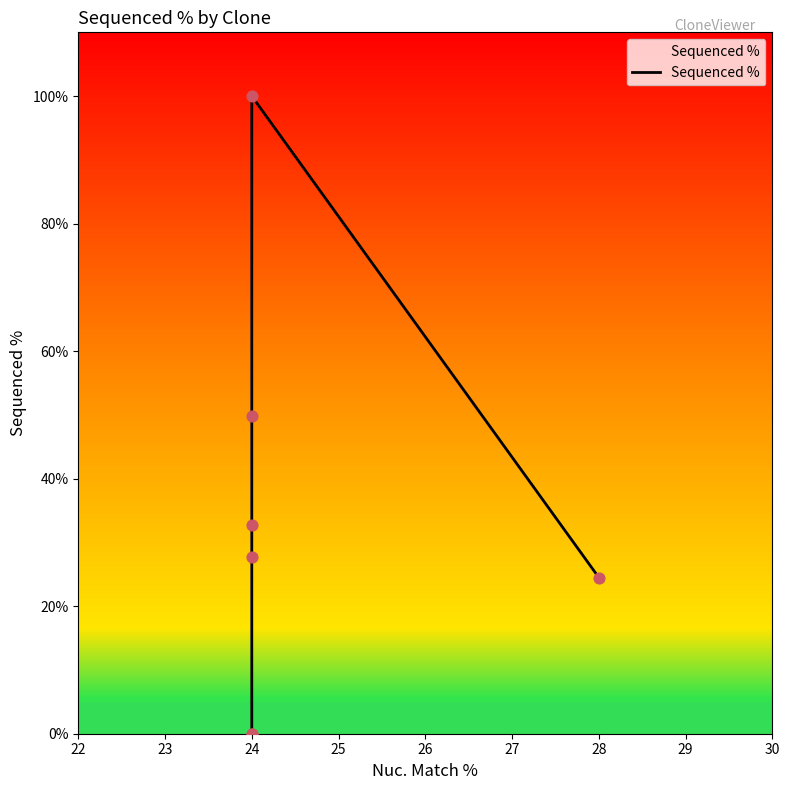

Which has a higher value, 24 or 24?

24